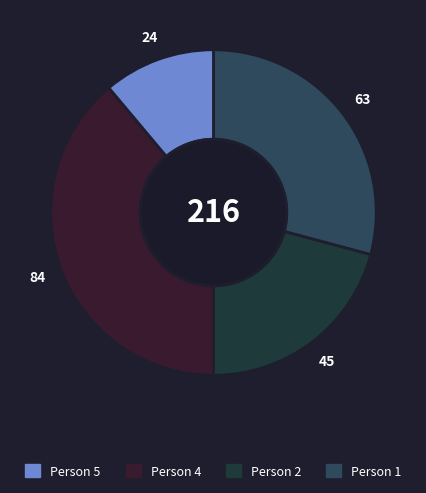

How many segments does this pie chart have?

4